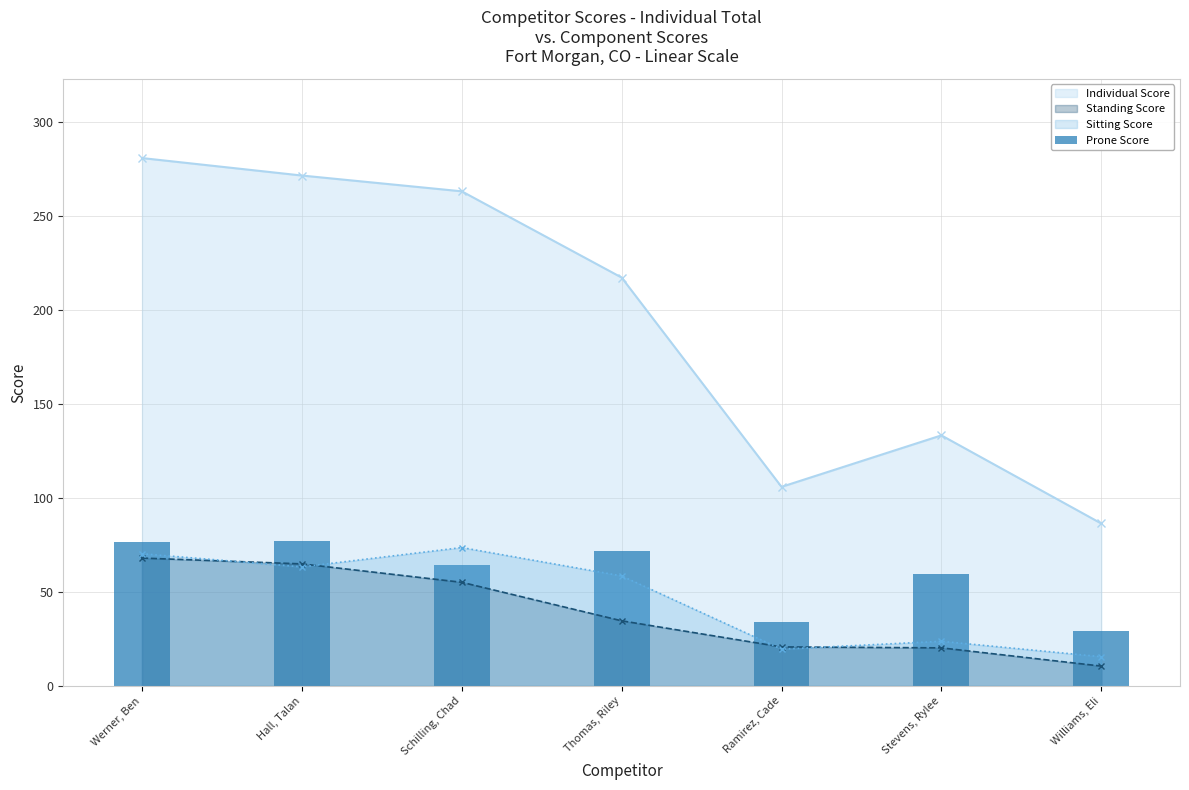

List the labels in order of Standing Score value, smallest first.

Williams, Eli, Stevens, Rylee, Ramirez, Cade, Thomas, Riley, Schilling, Chad, Hall, Talan, Werner, Ben